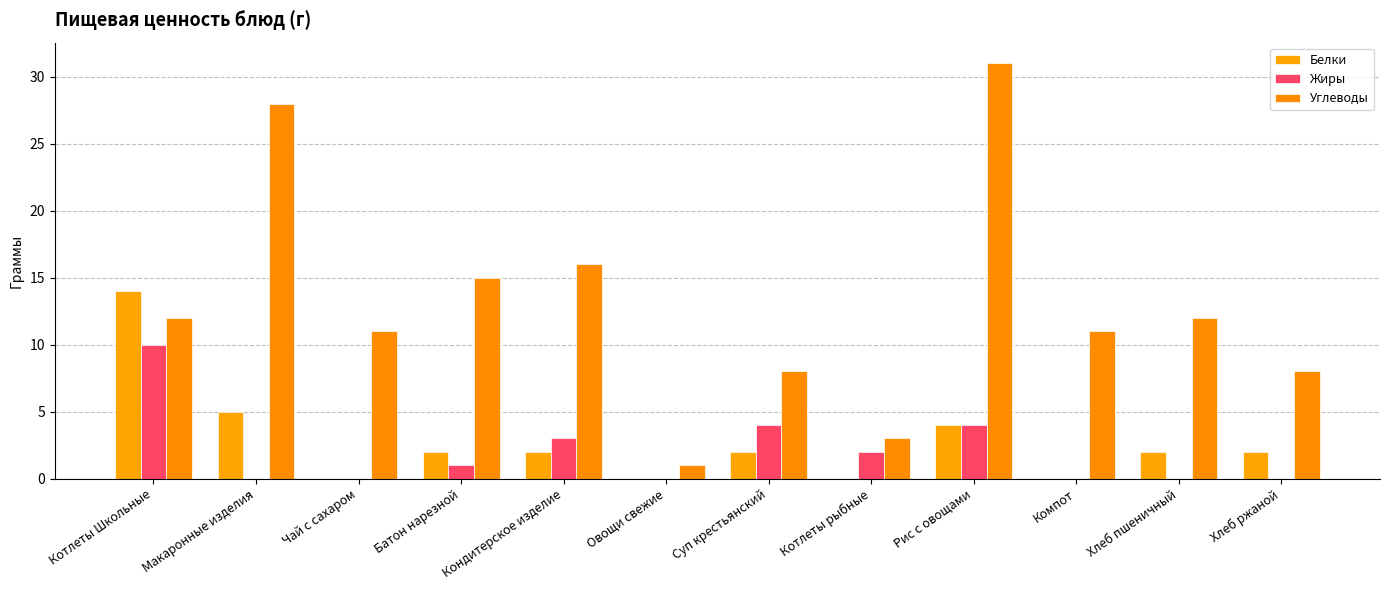

What is the label of the 8th bar from the right?

Кондитерское изделие